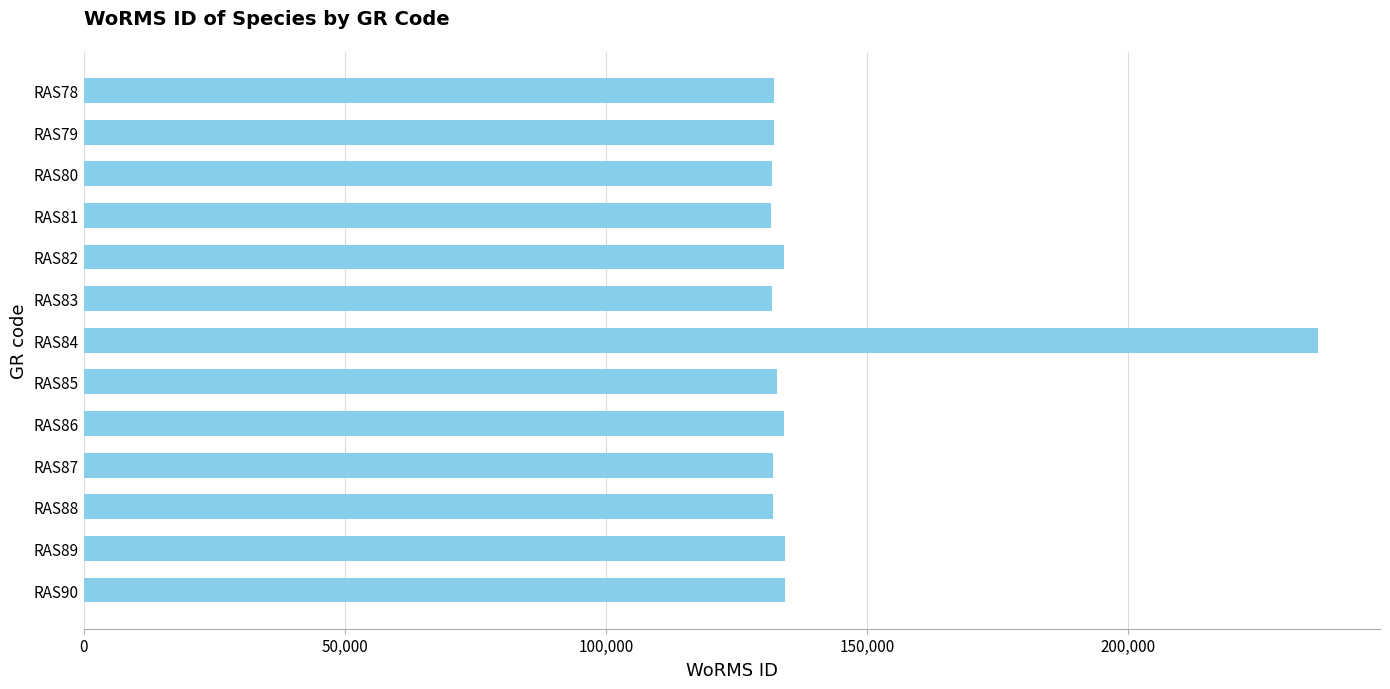

The value at RAS85 is 187142. True or false?

False